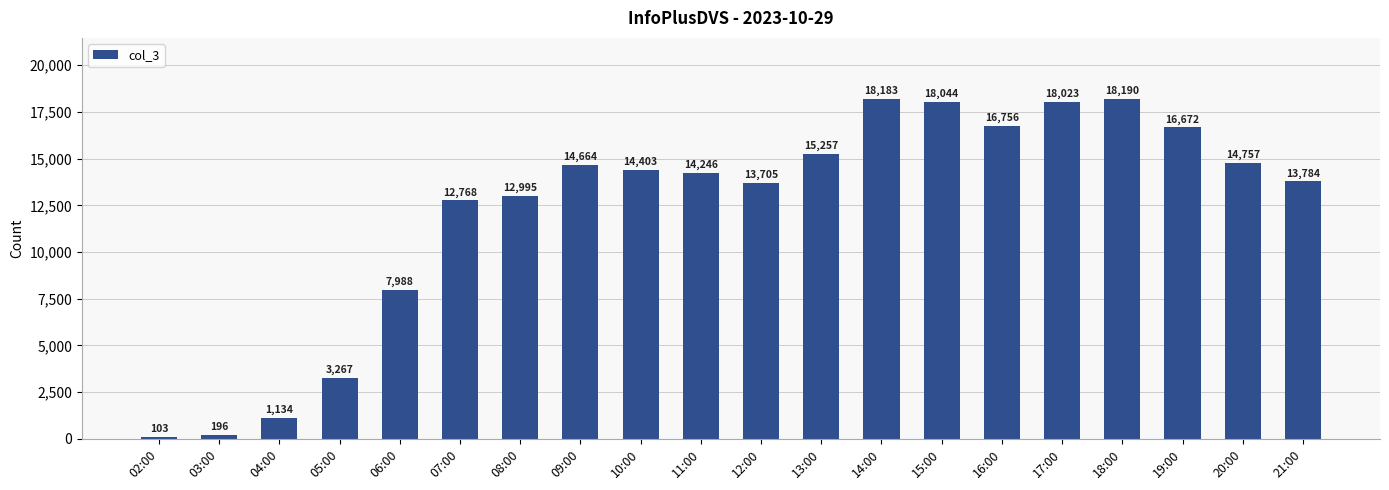

What is the difference between the second highest and second lowest values?

17987